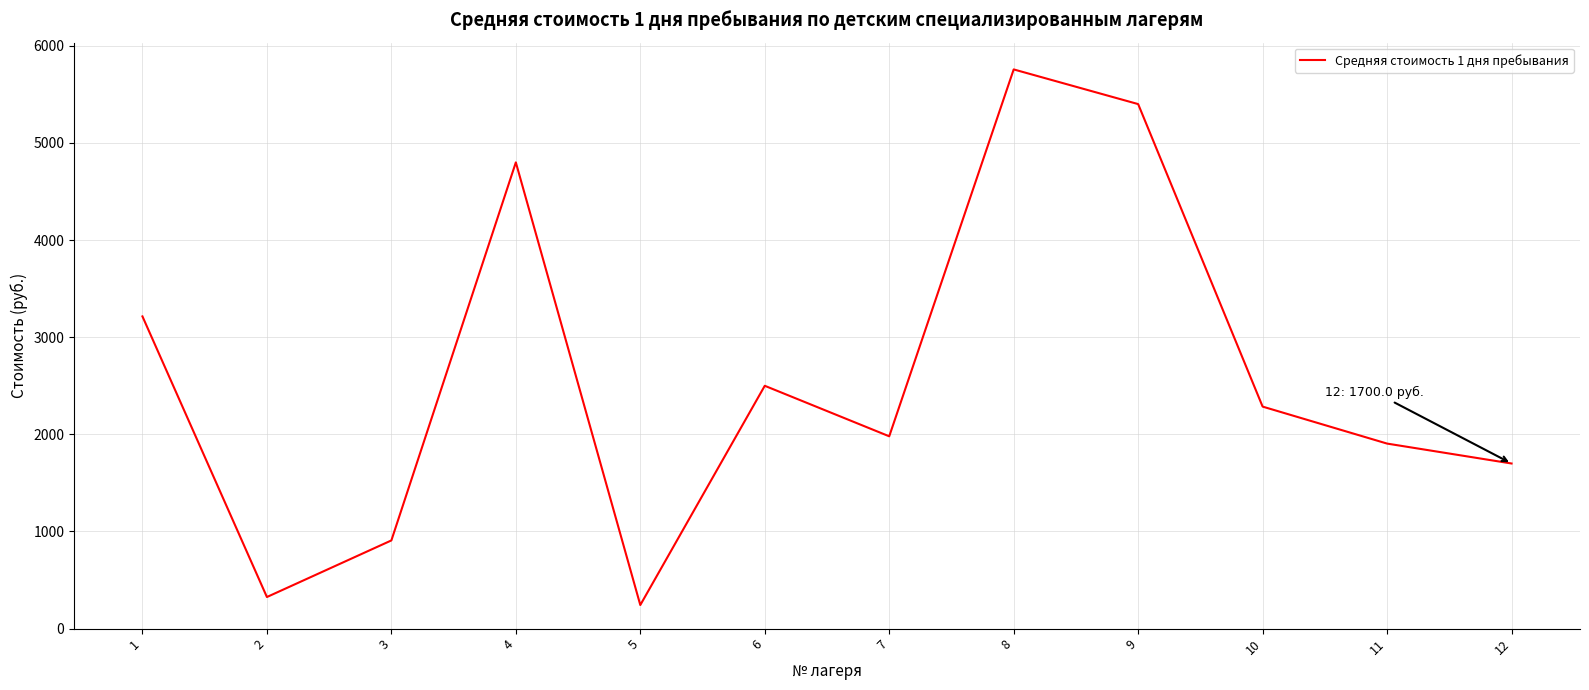

What value does the data have at 6?

2500.0